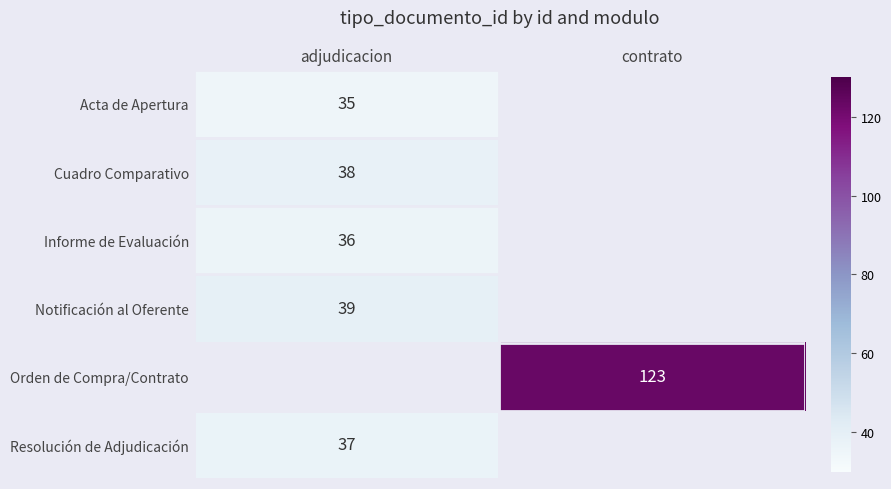

The value of Notificación al Oferente at adjudicacion is 39. True or false?

True